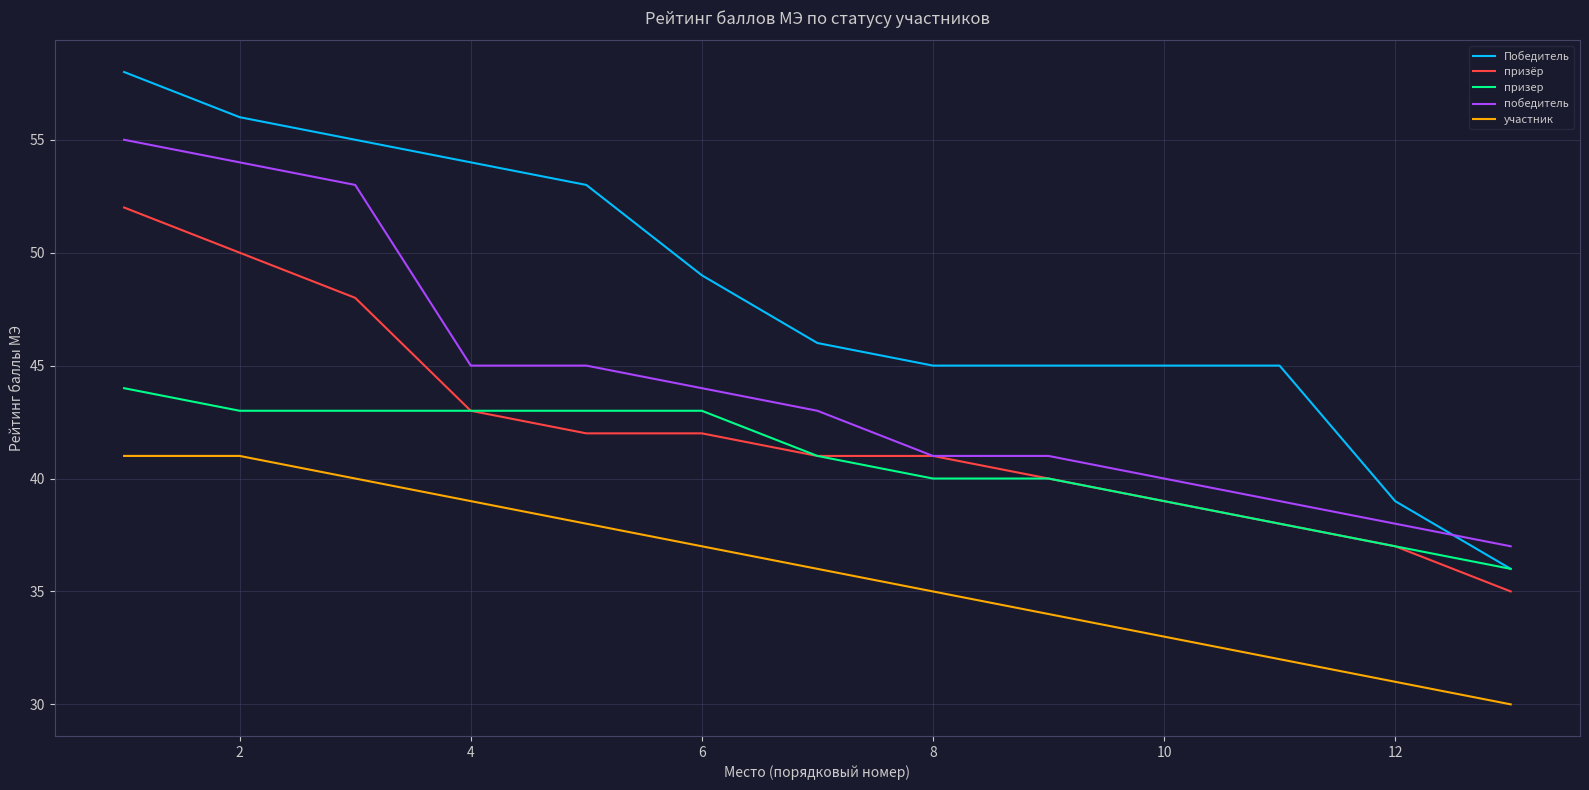

Which series has the largest range (max minus min)?

Победитель